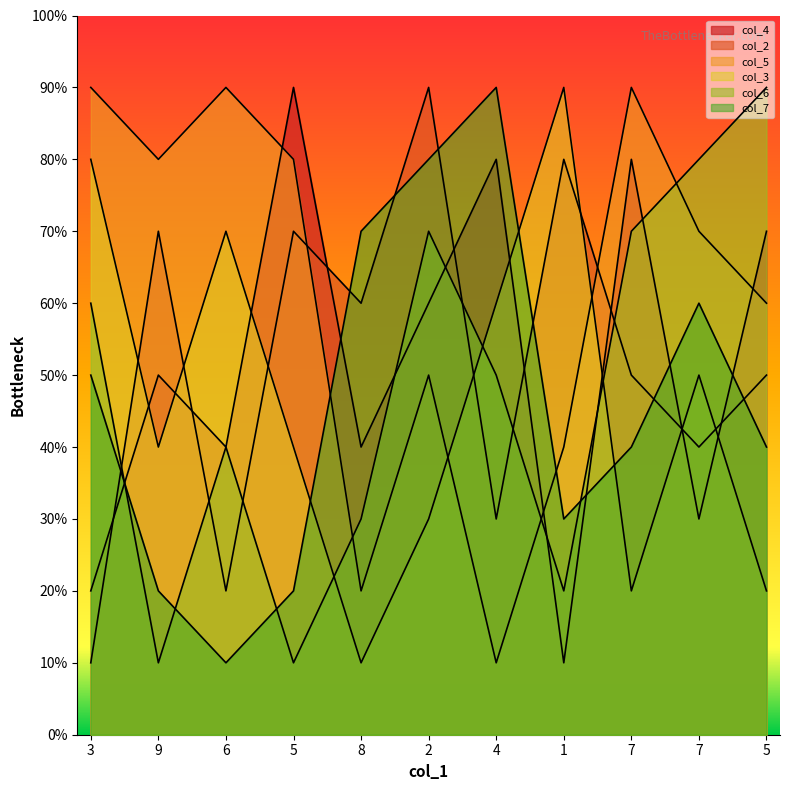

Between 9 and 6, which series saw the biggest shift?

col_2